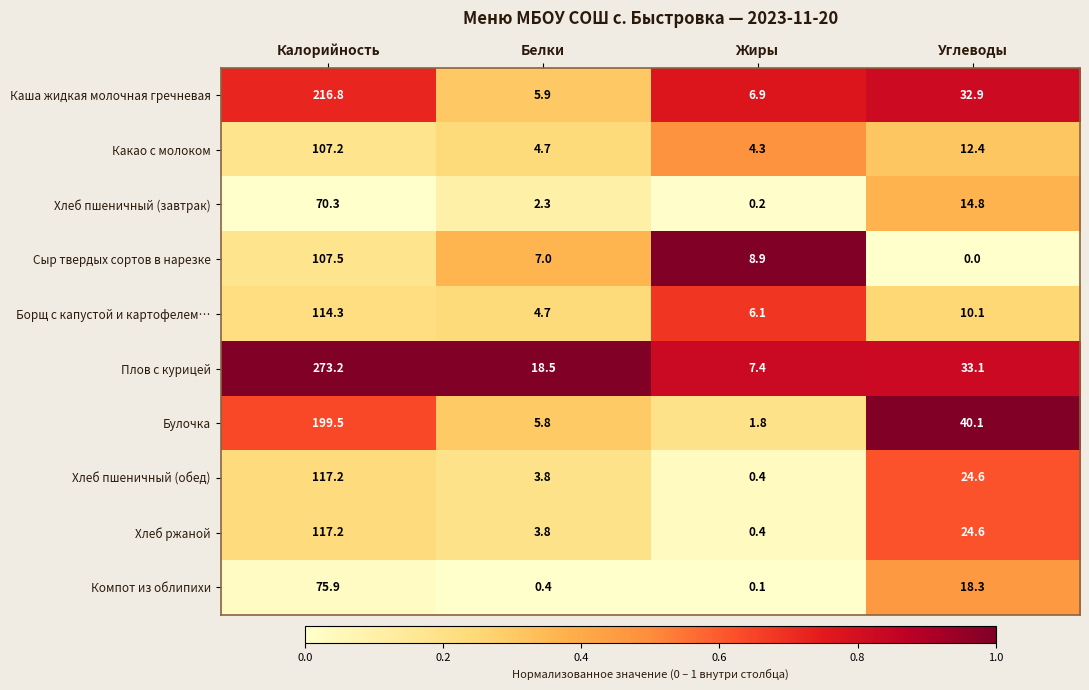

What is the highest value of the Хлеб пшеничный (обед) series?

117.2